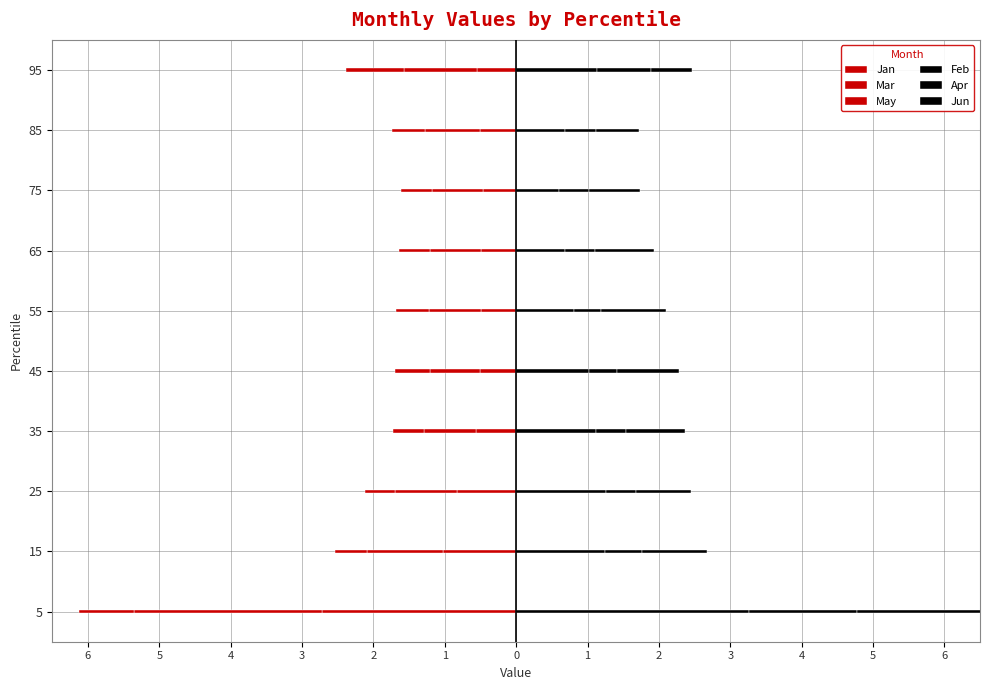

True or false: Jun has a value of 1.1 at 75.

False